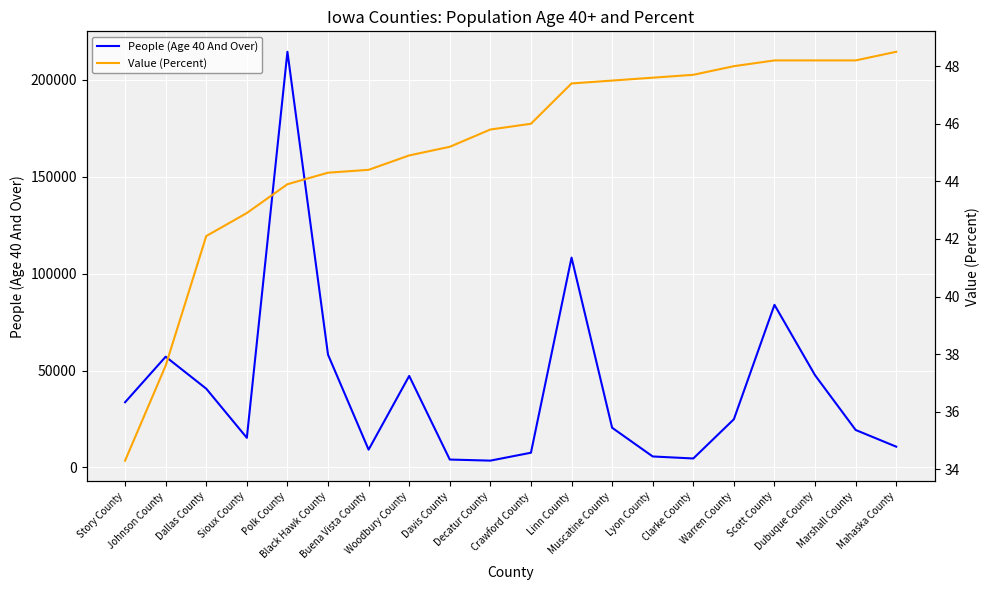

True or false: Value (Percent) has a value of 19.7 at Buena Vista County.

False